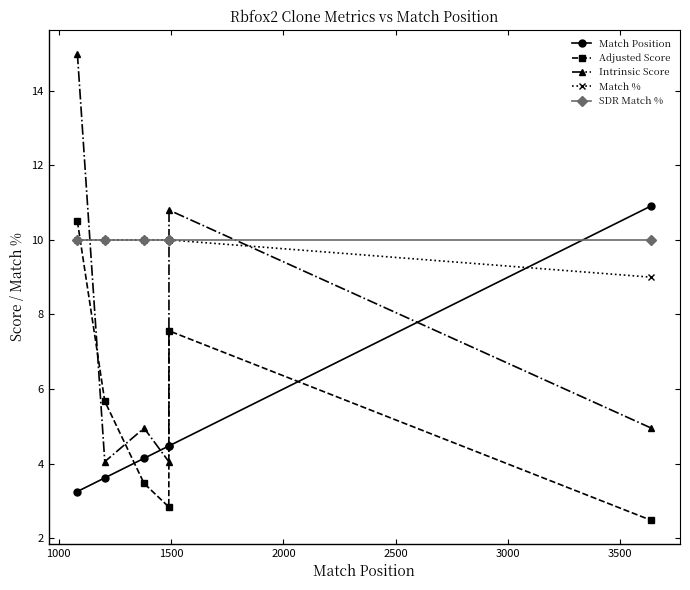

What is the value of the Adjusted Score point at the 3rd from the left?

3.5